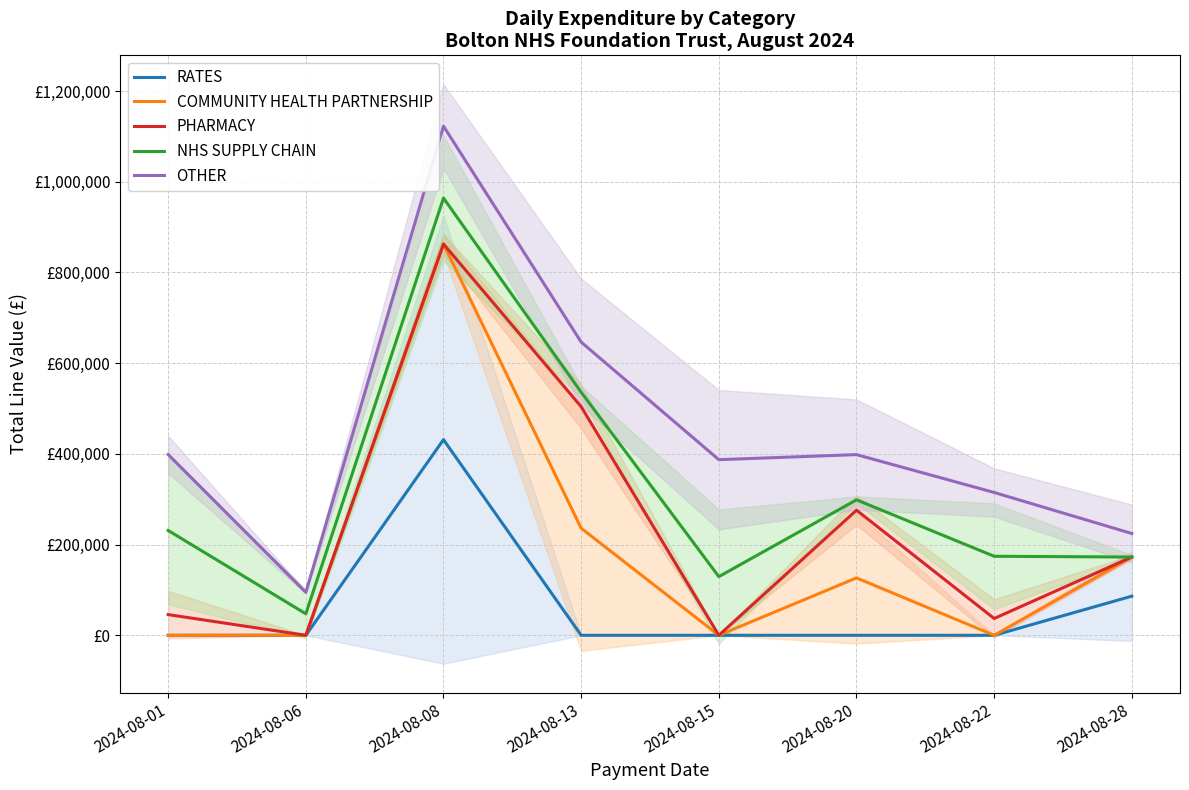

How many positive values does the RATES series have?

2